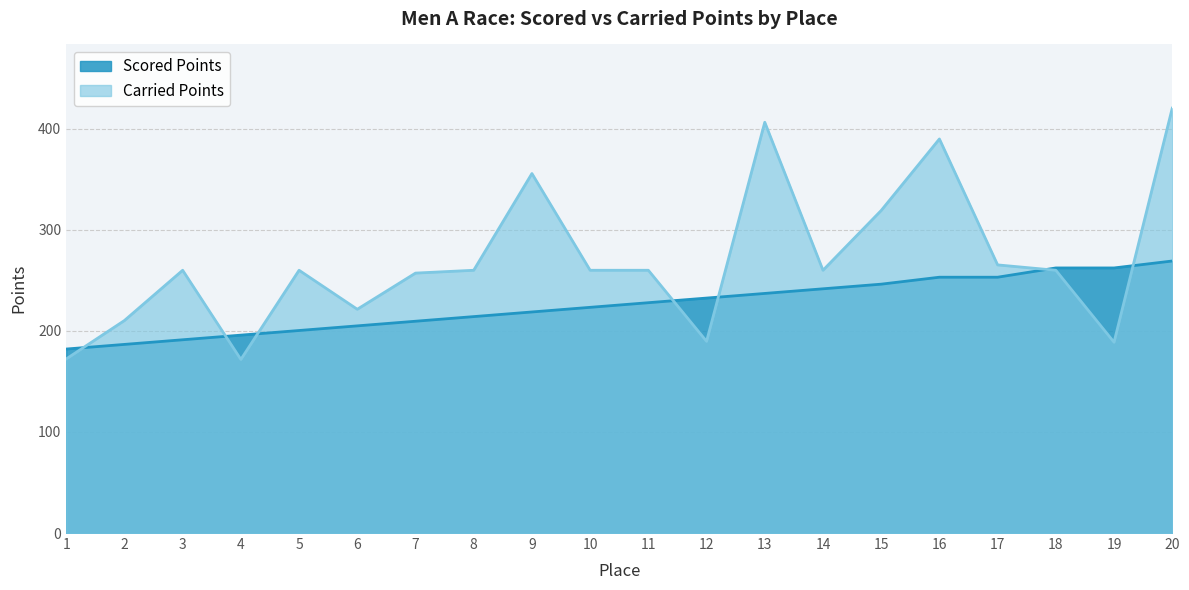

True or false: Scored Points has more than 0 interior local peaks.

False